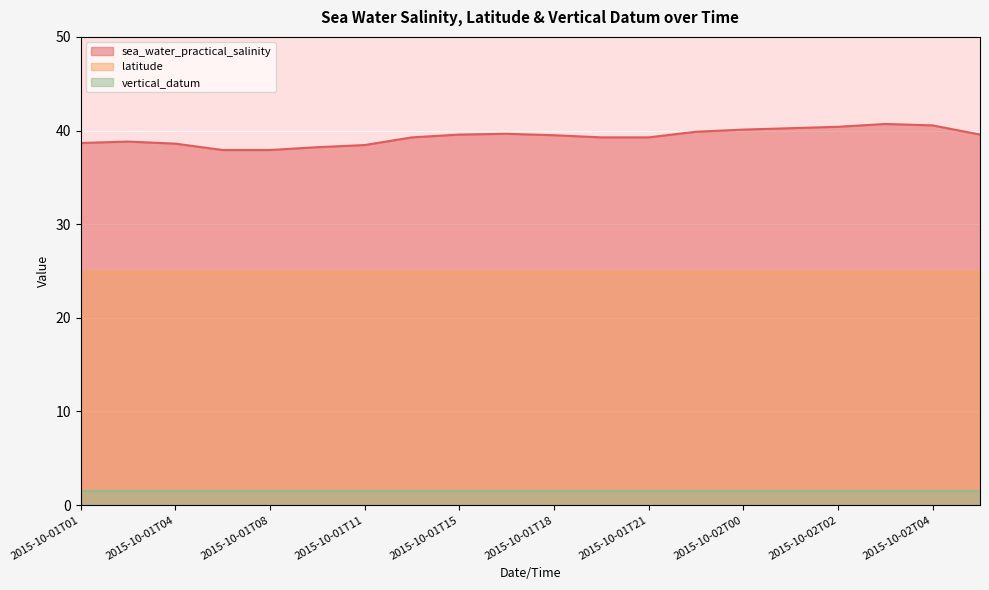

What is the minimum value for sea_water_practical_salinity?

37.9